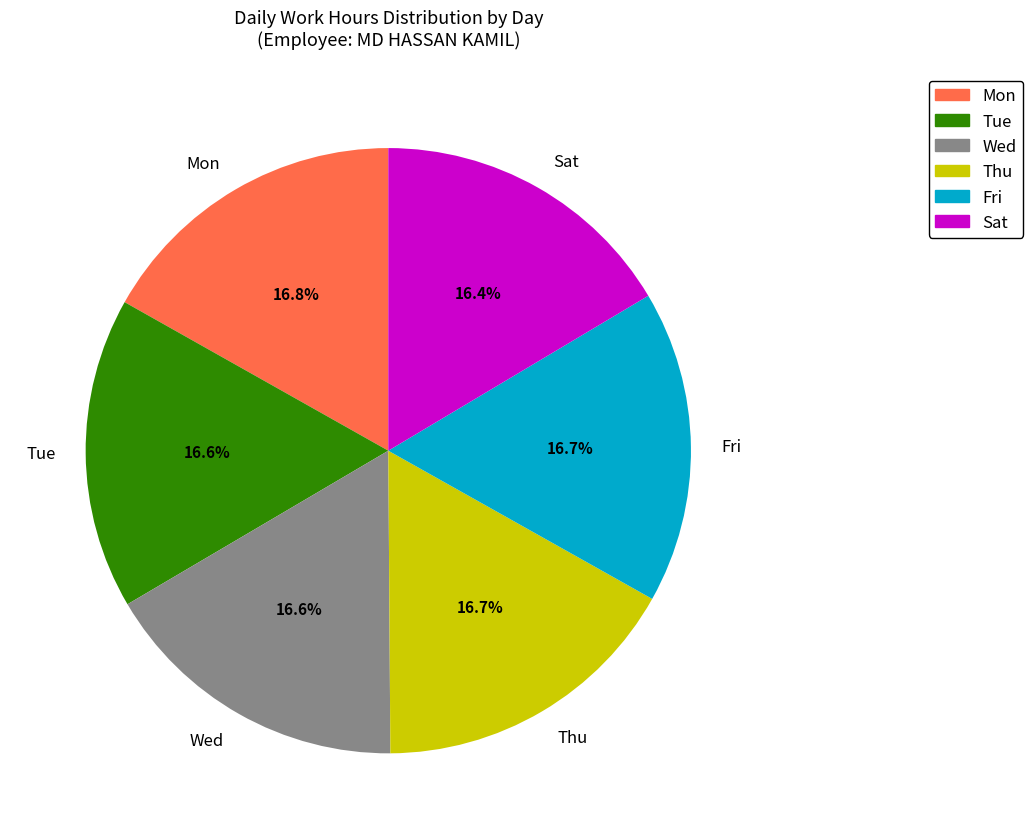

Approximately how many times larger is the value at Sat compared to Fri?

1.0